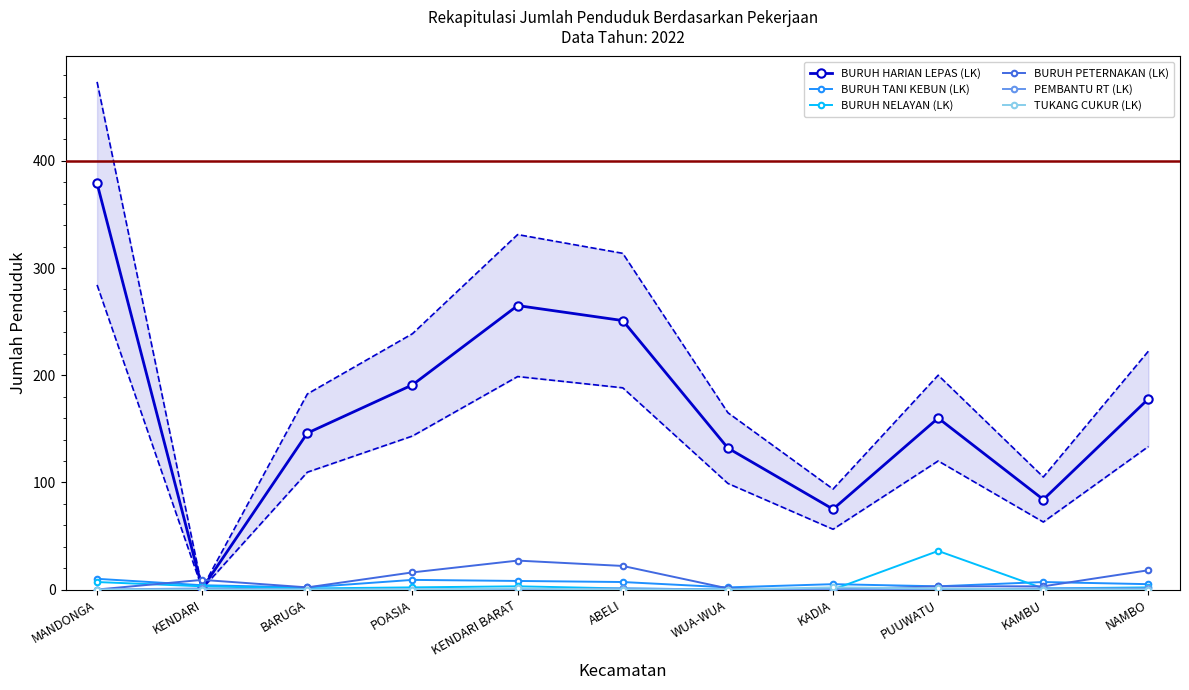

Which category has the highest value in the BURUH NELAYAN (LK) series?

PUUWATU